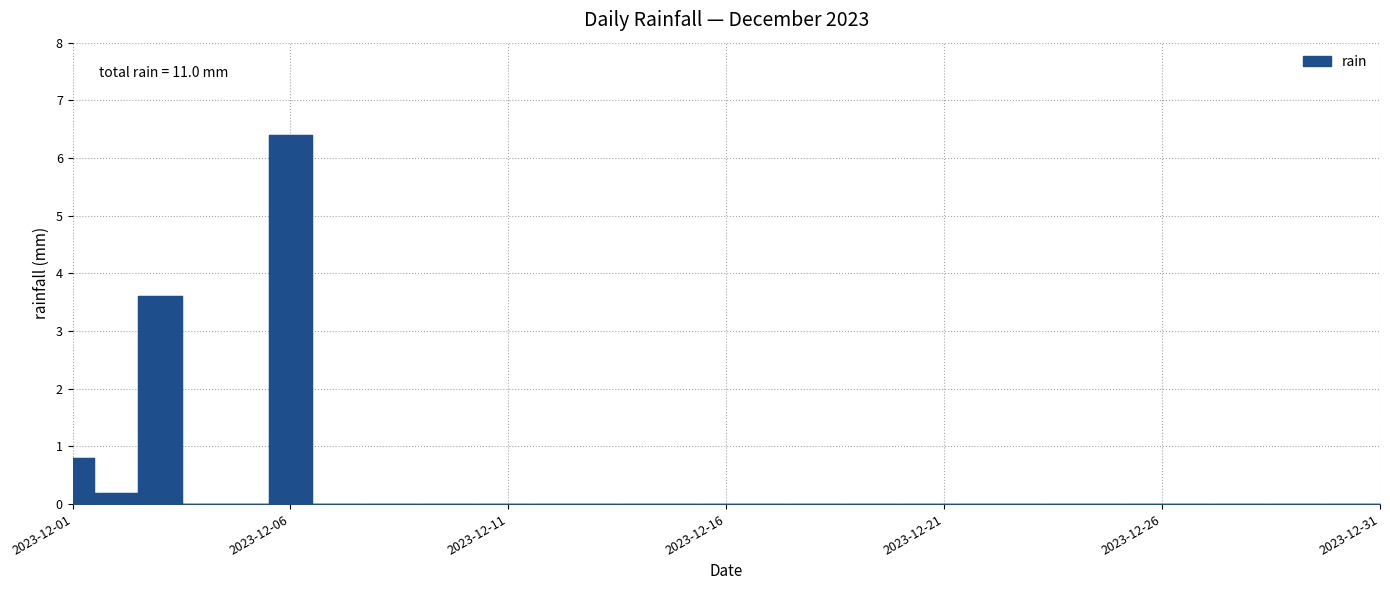

Which label corresponds to the largest value in the chart?

2023-12-06